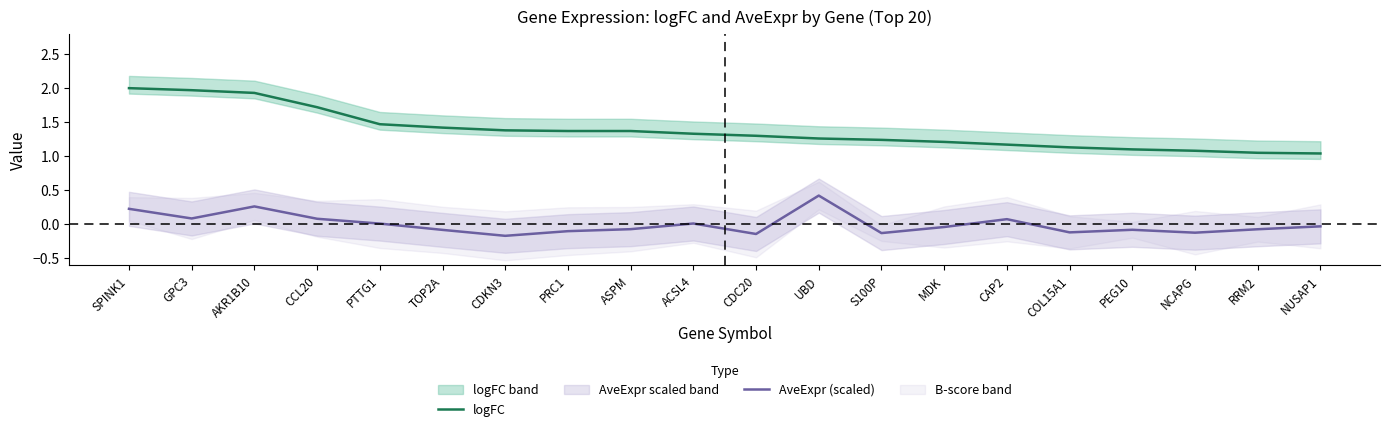

What is the highest value of the logFC series?

2.0